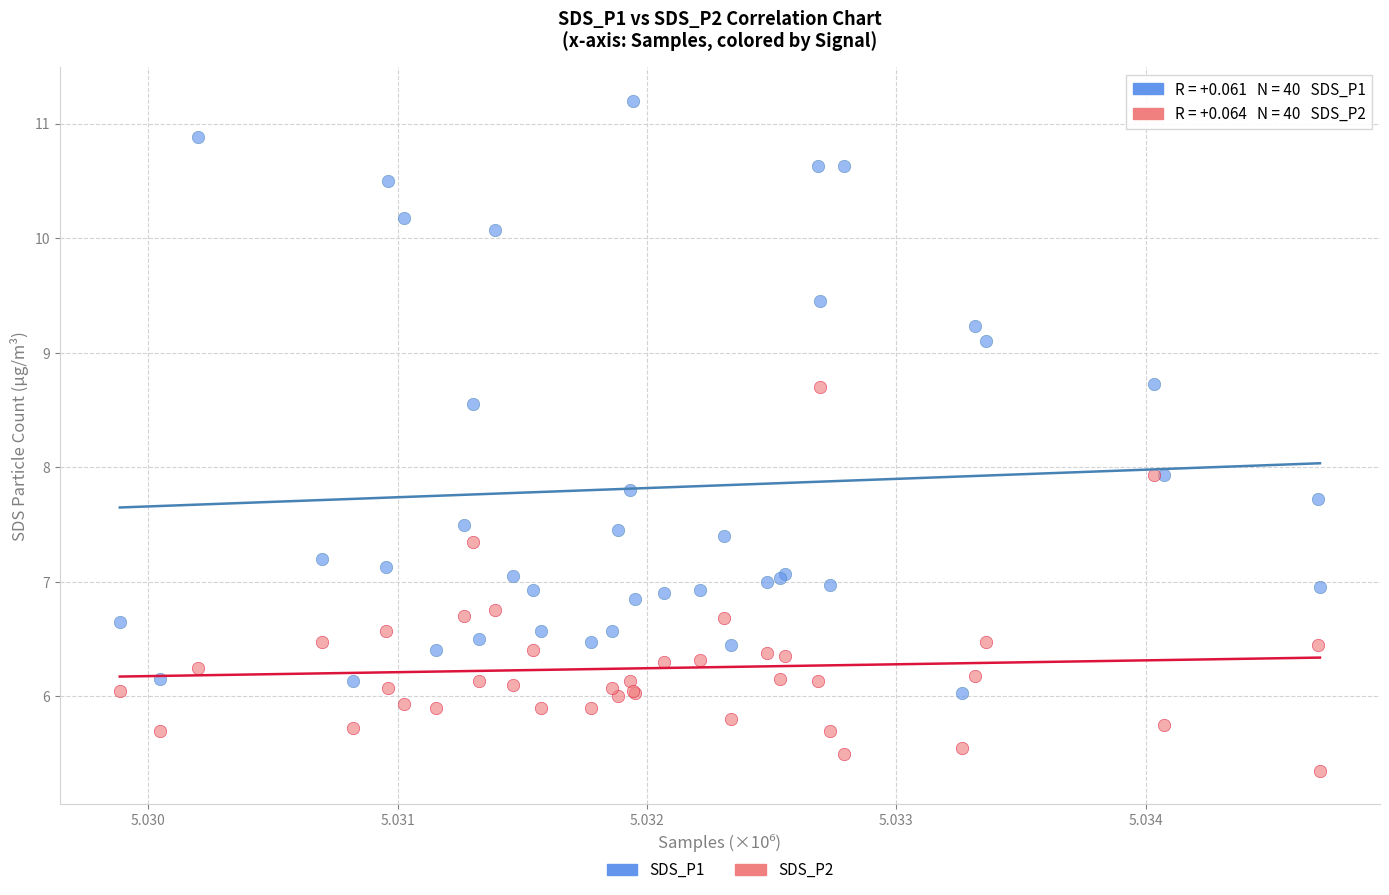

Which series has the largest Y range (max minus min)?

SDS_P1